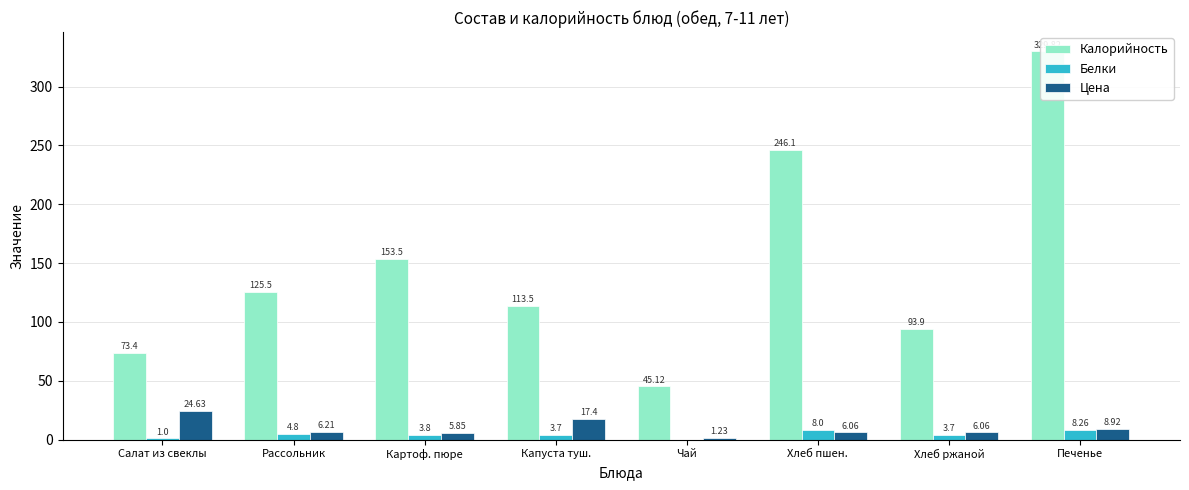

Between Печенье and Картоф. пюре, which is larger?

Печенье